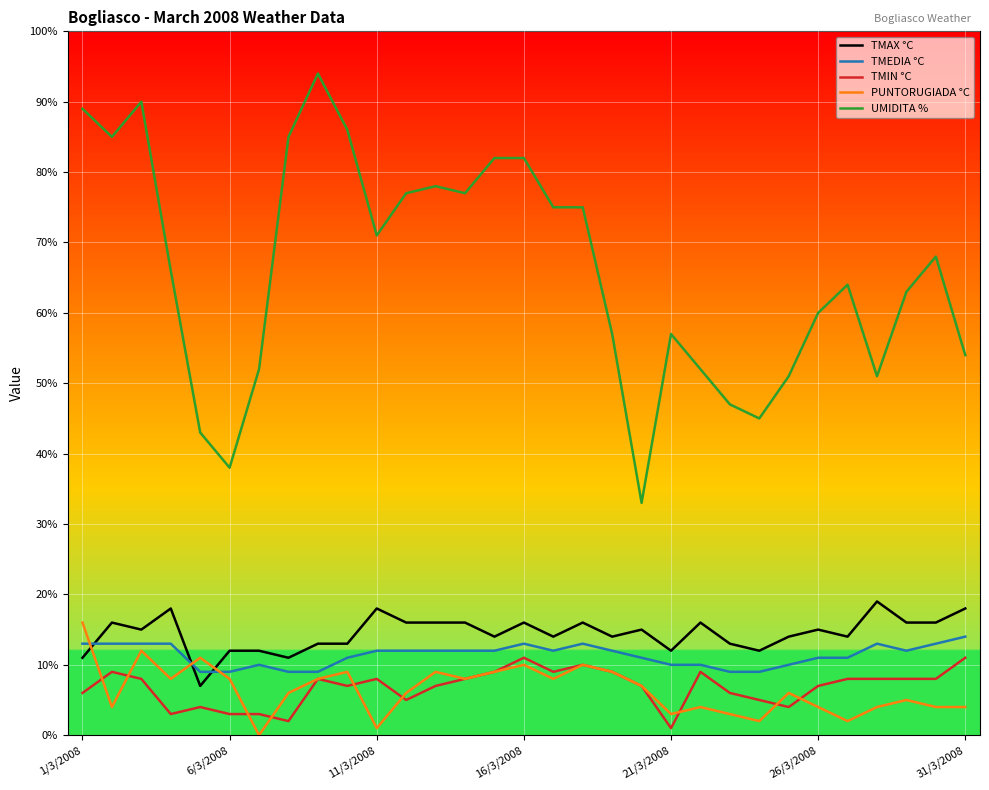

Which series has the largest range (max minus min)?

UMIDITA %